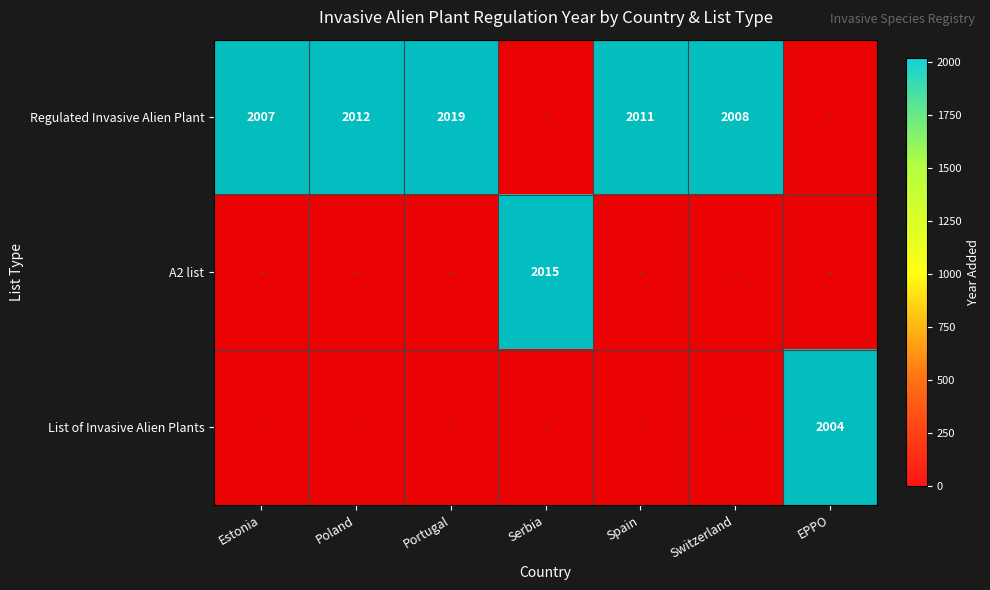

At which label does List of Invasive Alien Plants reach its peak?

EPPO